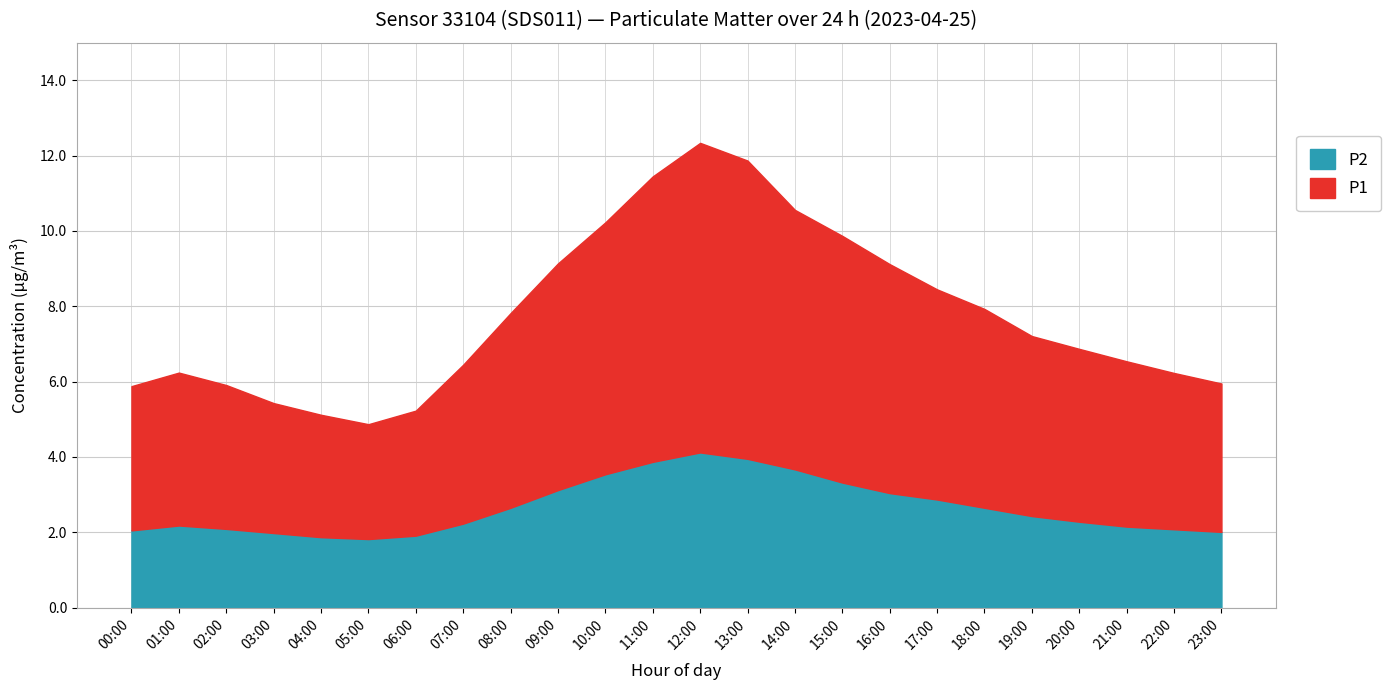

True or false: P2 and P1 cross at least once.

False